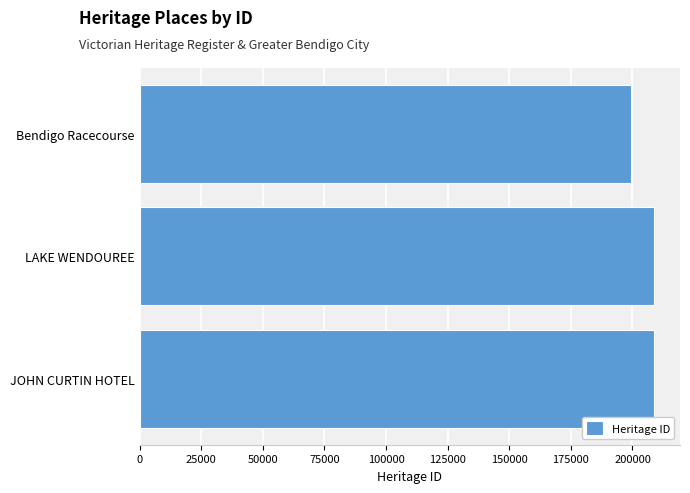

Approximately how many times larger is the value at JOHN CURTIN HOTEL compared to LAKE WENDOUREE?

1.0